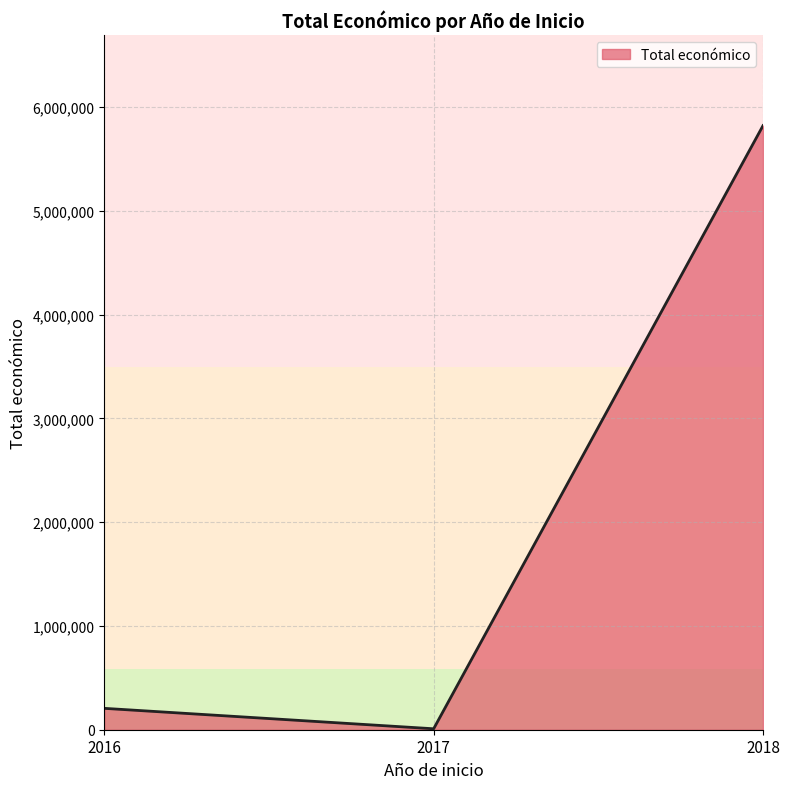

Count the number of data series in this chart.

1